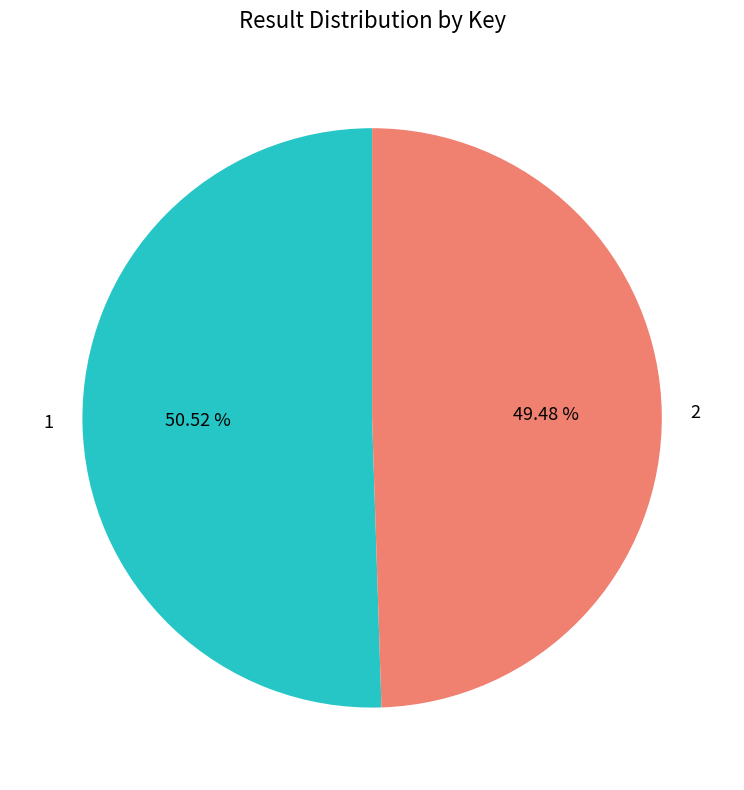

What is the largest slice in the pie chart?

1